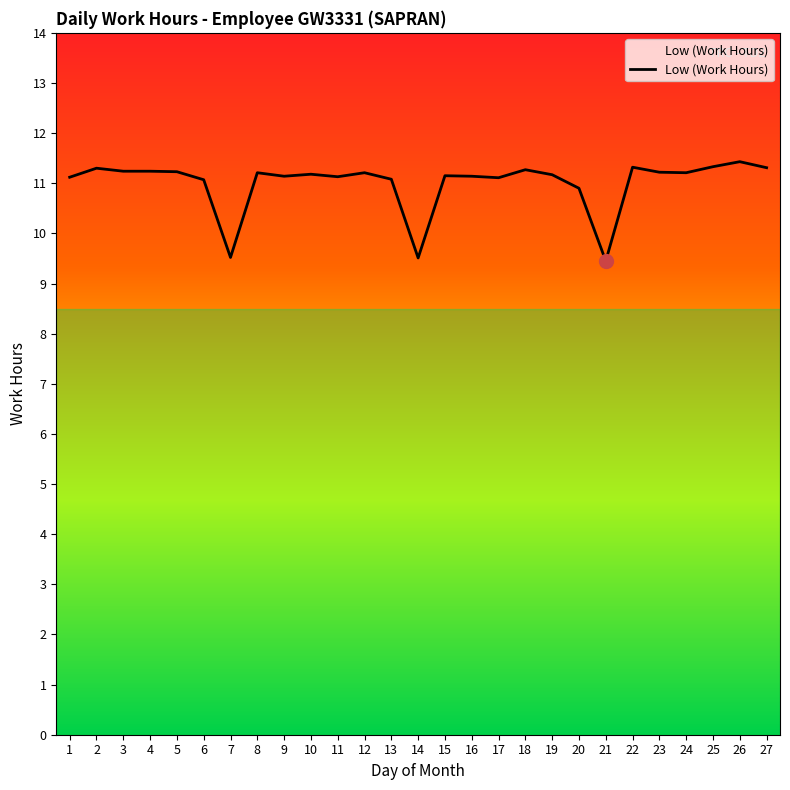

What is the greatest value displayed?

11.4